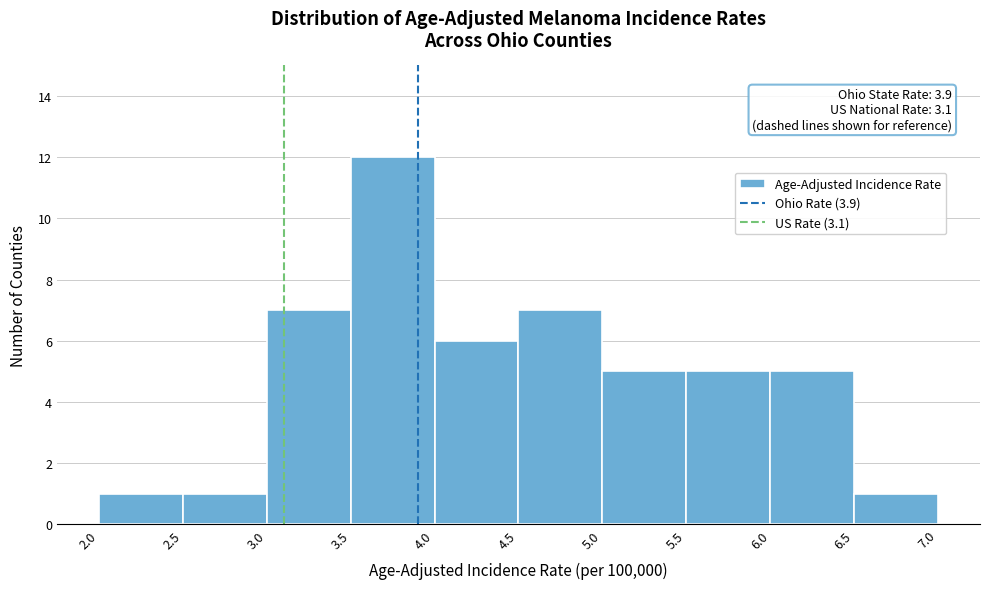

Which range on the x-axis has the tallest bar?

3.5 to 4.0